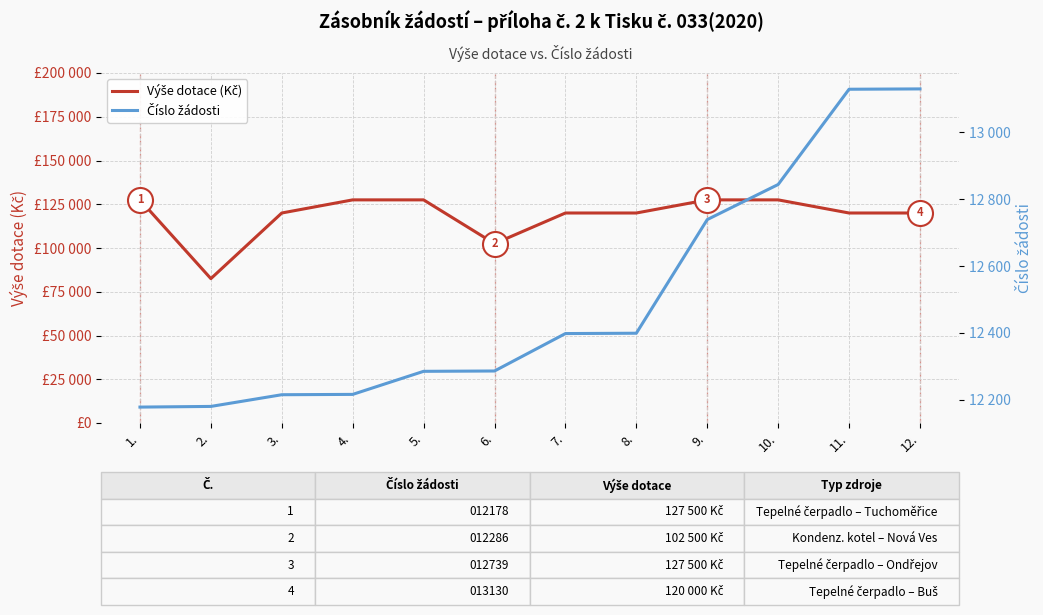

Between 5. and 6., which series saw the biggest shift?

Výše dotace (Kč)